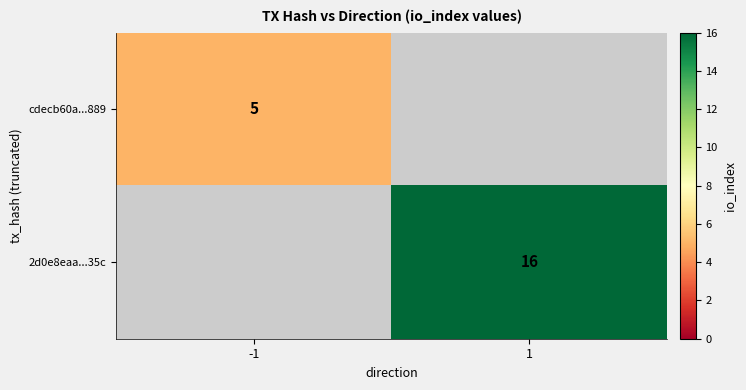

True or false: 2d0e8eaa...35c has a value of 23 at 1.

False